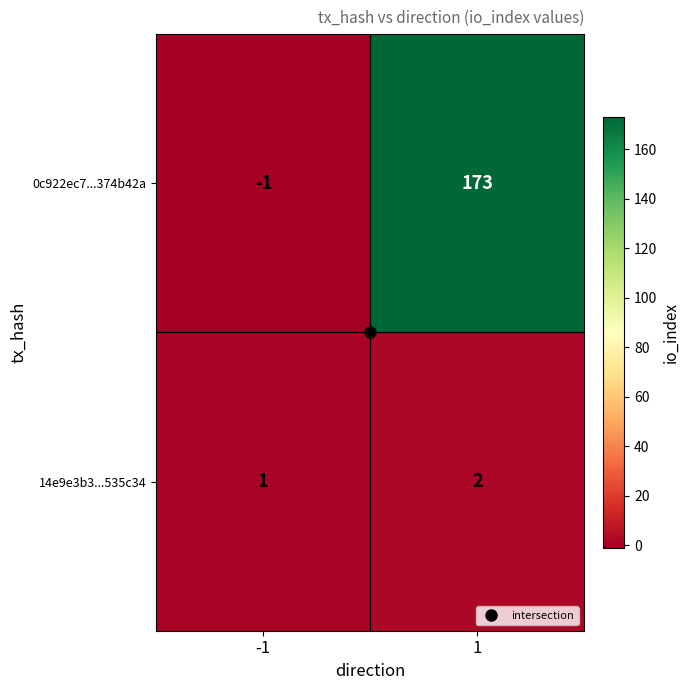

True or false: 14e9e3b3...535c34 has a value of 1 at 1.

False